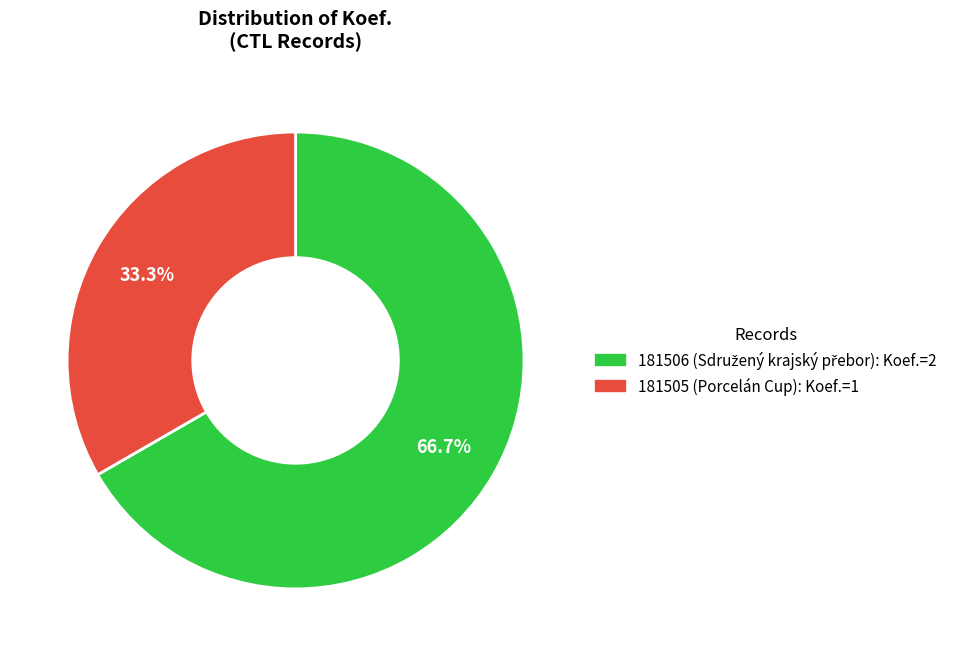

Is there a majority slice in this chart?

Yes